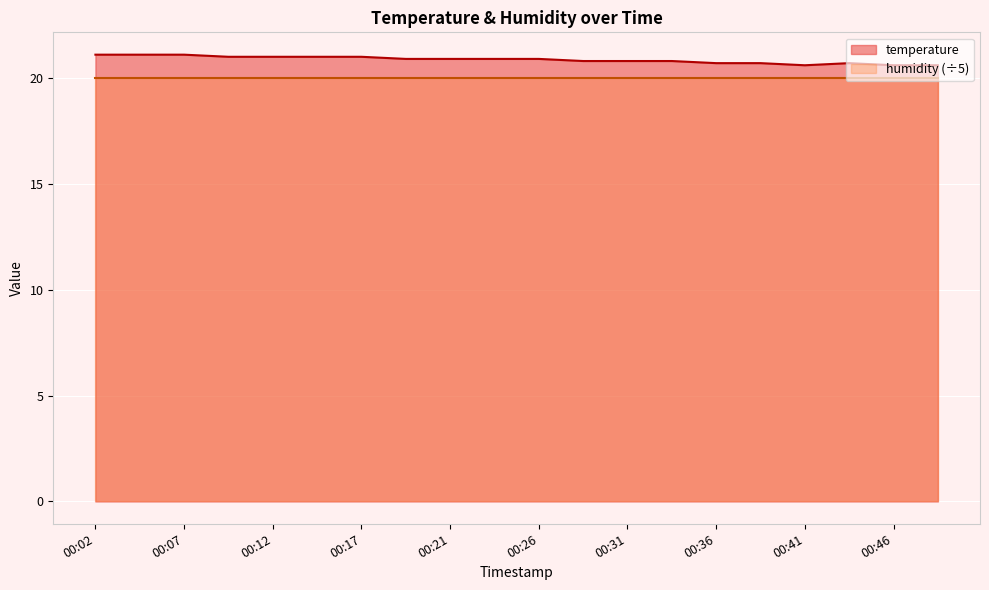

What is the difference between the highest and lowest values at 00:36?

0.7